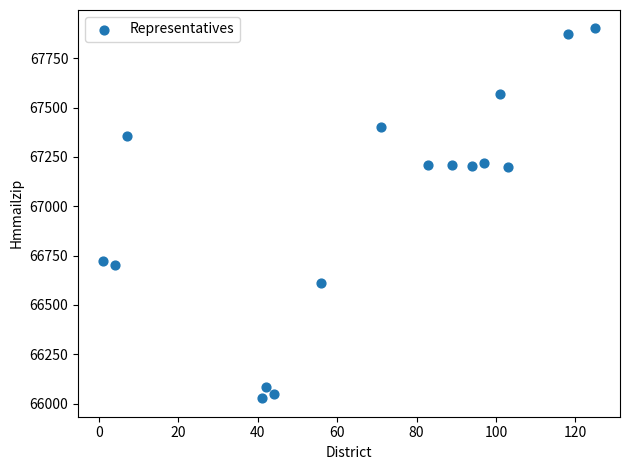

What is the range of Y values (max minus min)?

1874